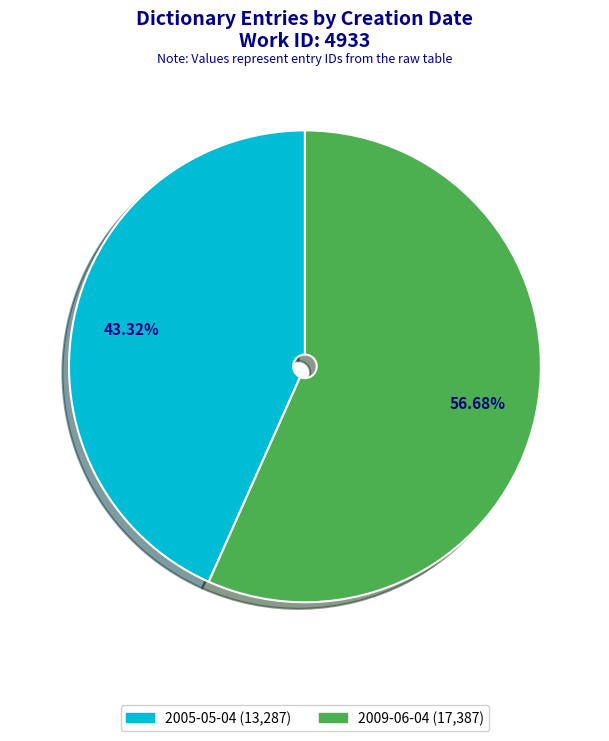

Which category has the biggest portion of the pie?

2009-06-04